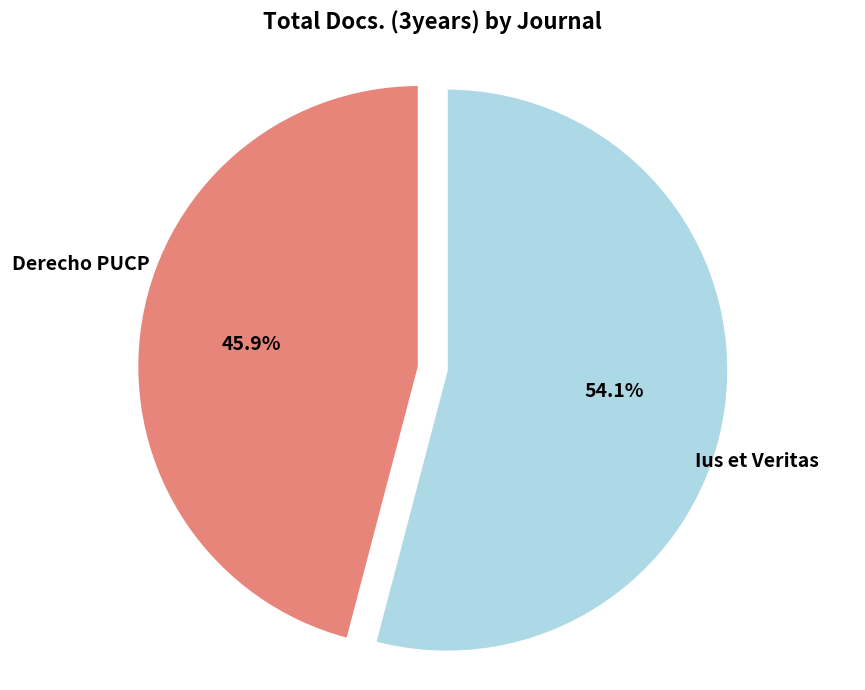

What is the majority slice?

Ius et Veritas